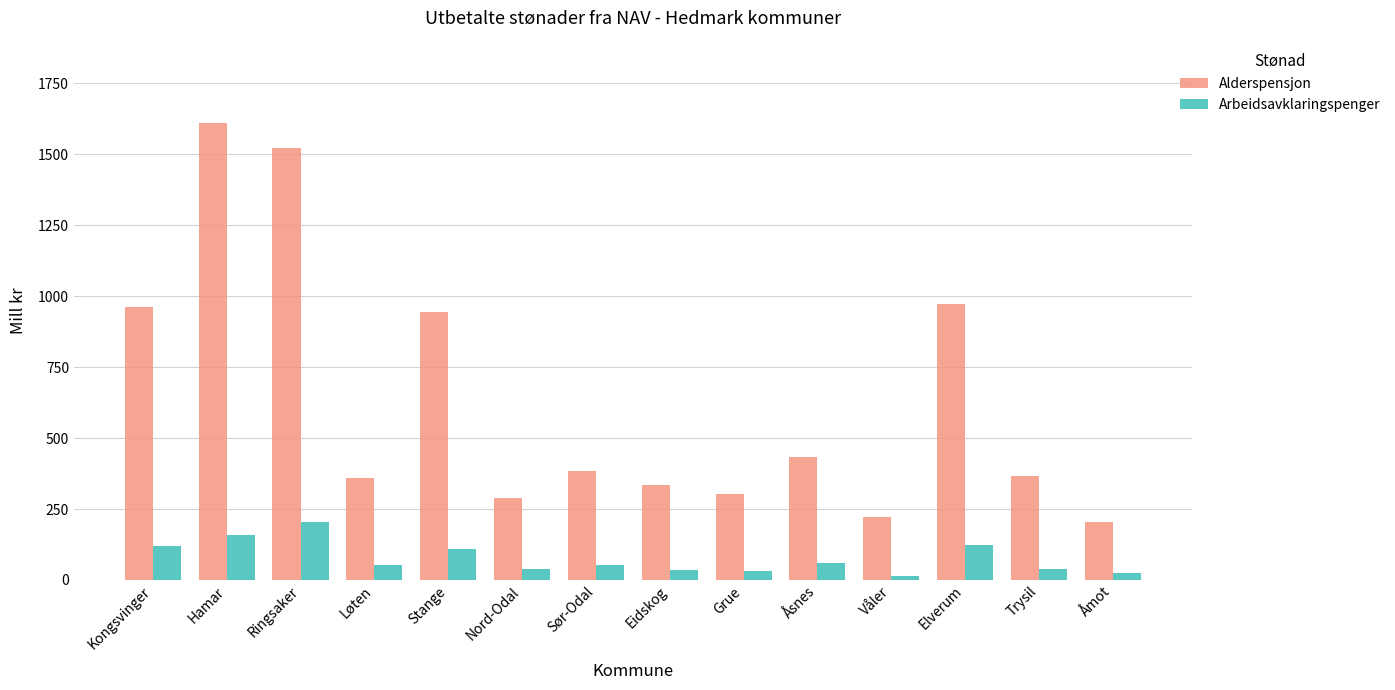

How many values in the Alderspensjon series exceed 383?

7